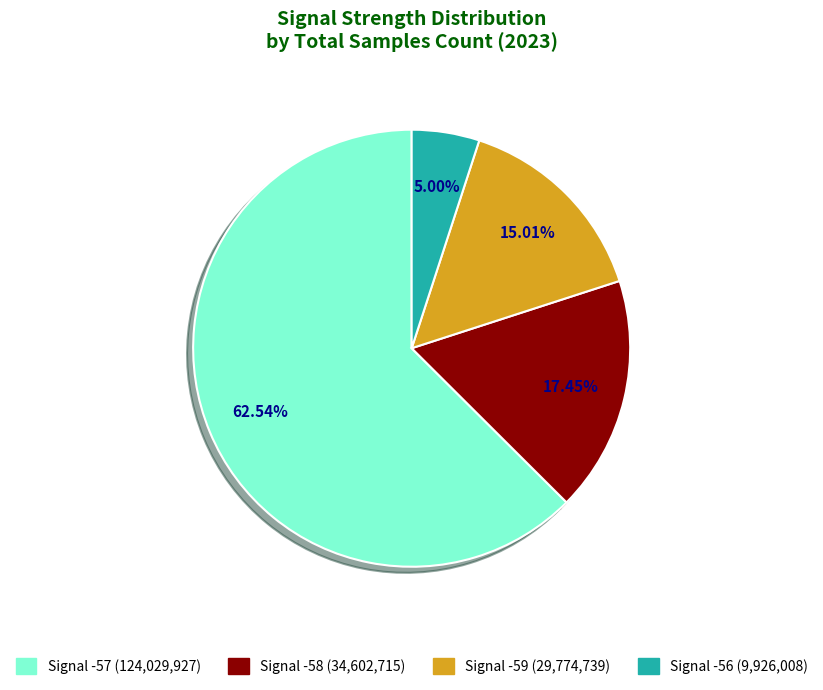

Is there a majority slice in this chart?

Yes